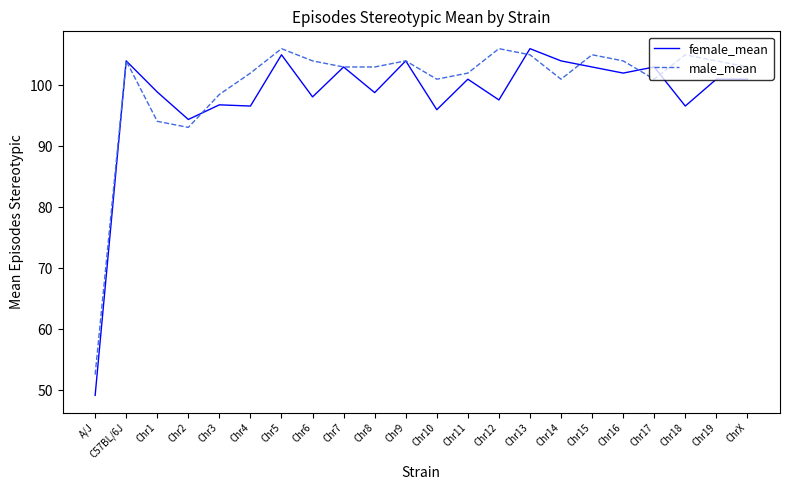

Is the value of female_mean at Chr1 greater than the value of male_mean at Chr11?

No